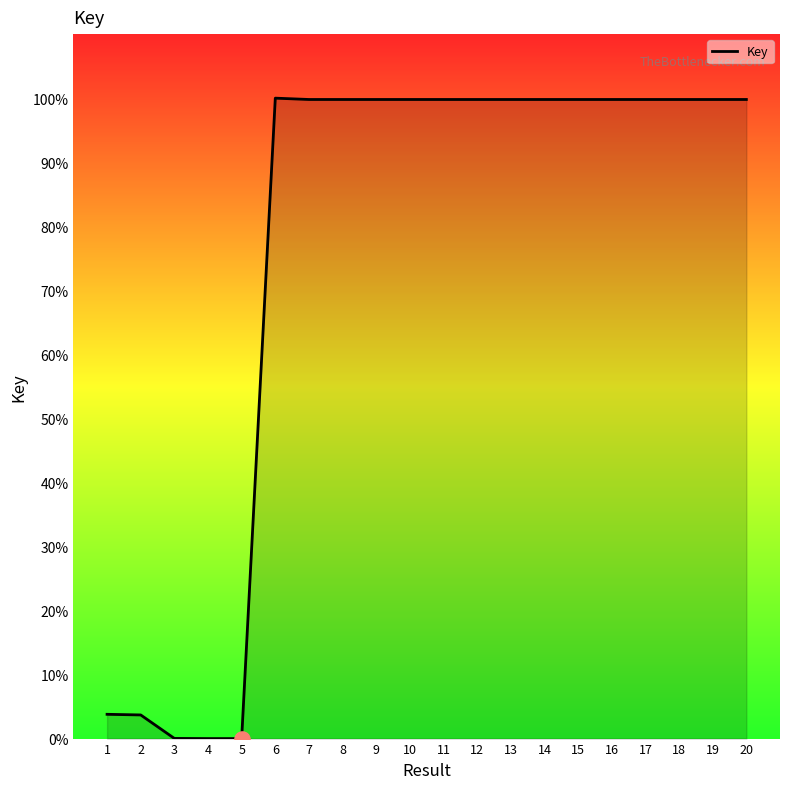

Approximately how many times larger is the value at 15 compared to 11?

1.0